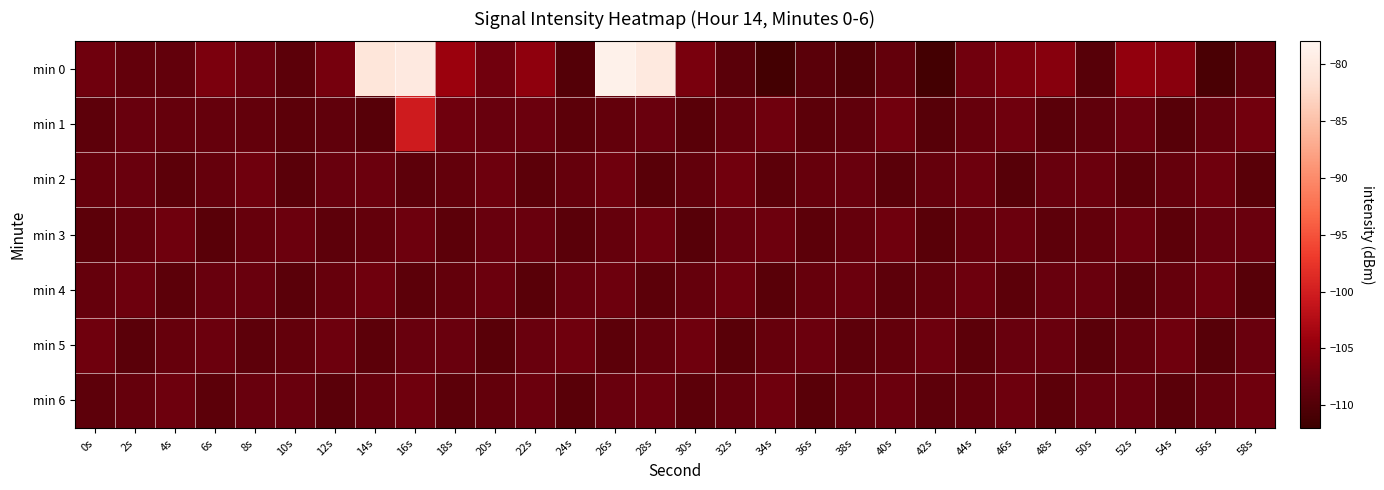

What is the smallest value displayed?

-111.3